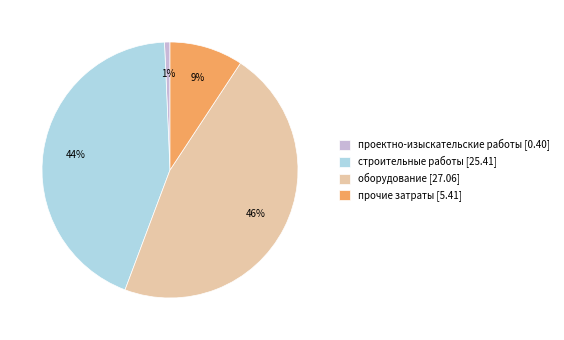

Which category has the smallest portion of the pie?

проектно-изыскательские работы